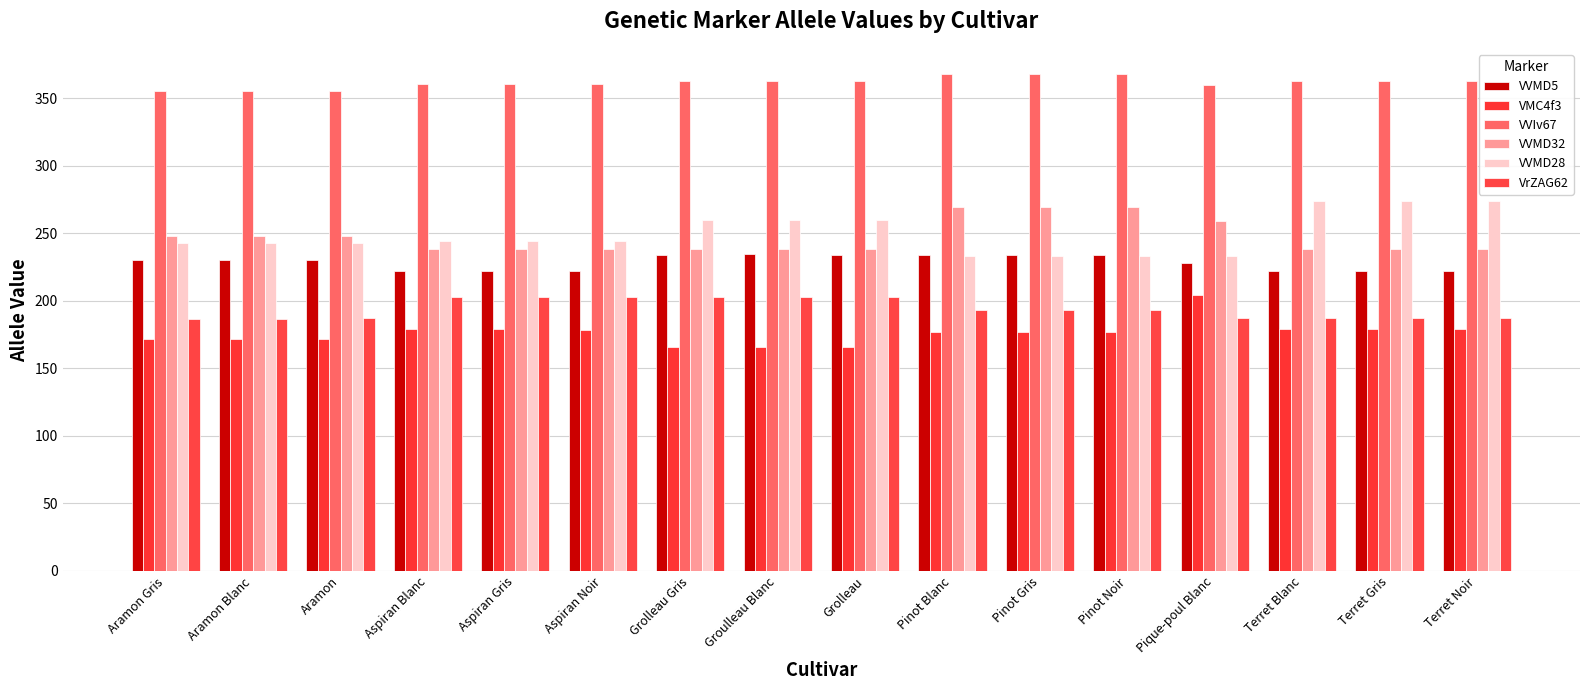

Does the chart contain stacked bars?

No